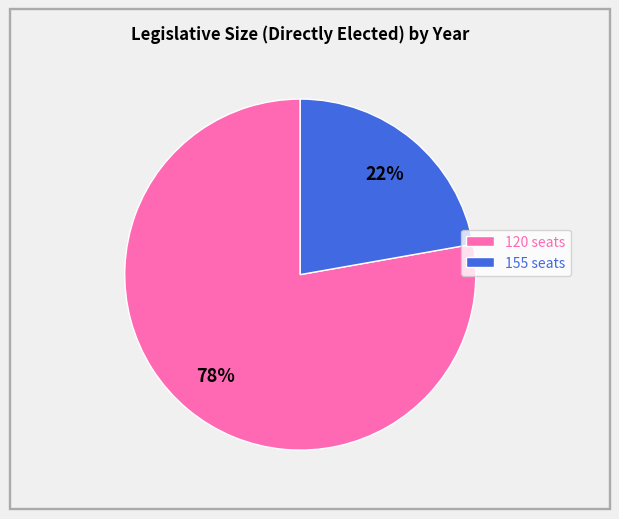

What is the smallest slice in the pie chart?

155 seats